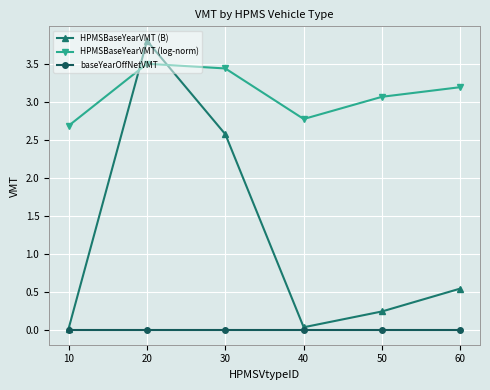

Which series has the largest range (max minus min)?

HPMSBaseYearVMT (B)